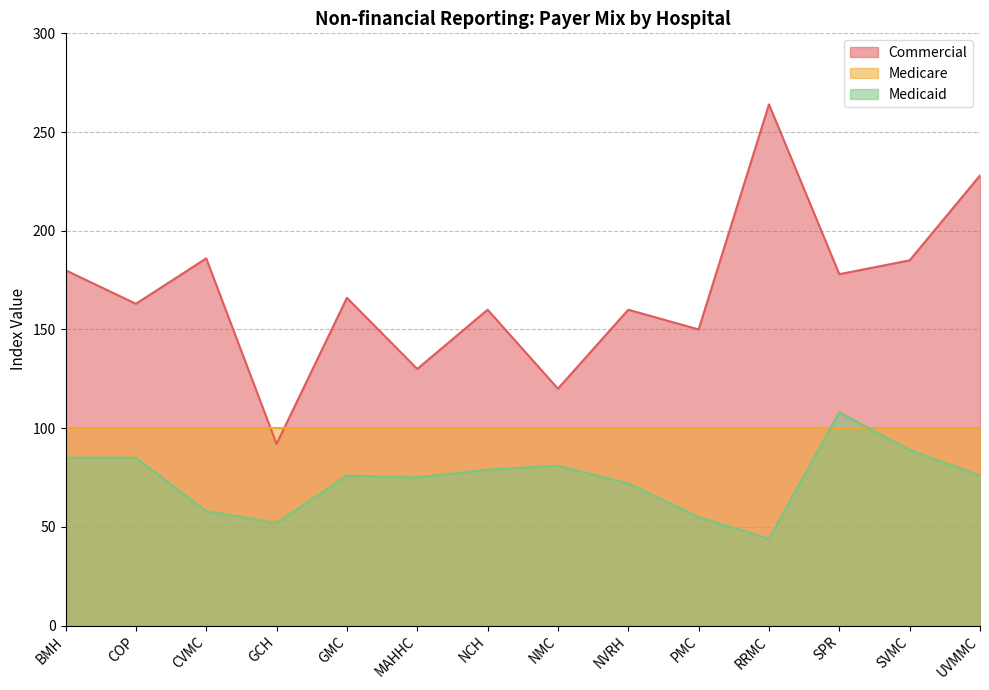

What is the label of the 2nd point from the right?

SVMC